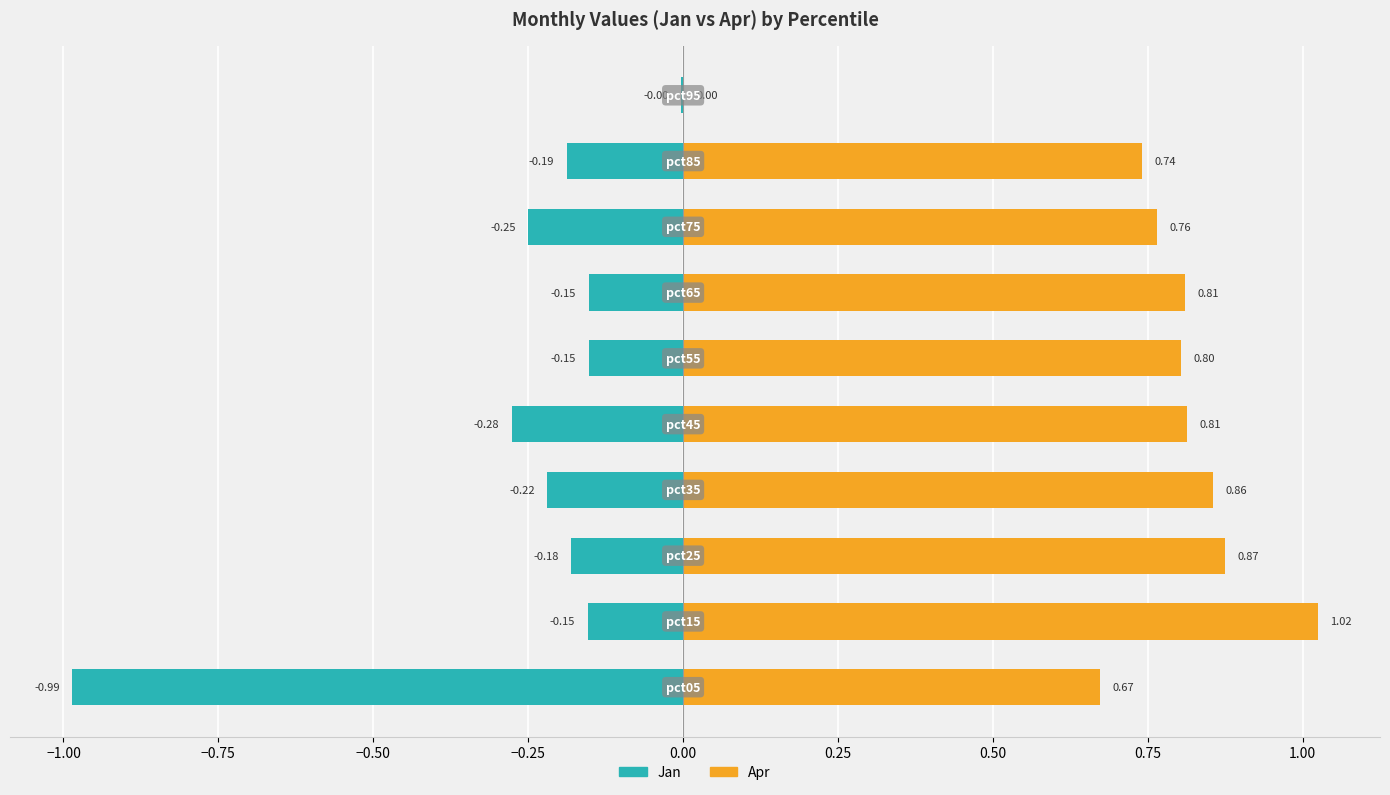

Reading right to left, extract all data points from this chart.

Jan: -0.0	-0.2	-0.2	-0.2	-0.2	-0.3	-0.2	-0.2	-0.2	-1.0
Apr: 0.0	0.7	0.8	0.8	0.8	0.8	0.9	0.9	1.0	0.7